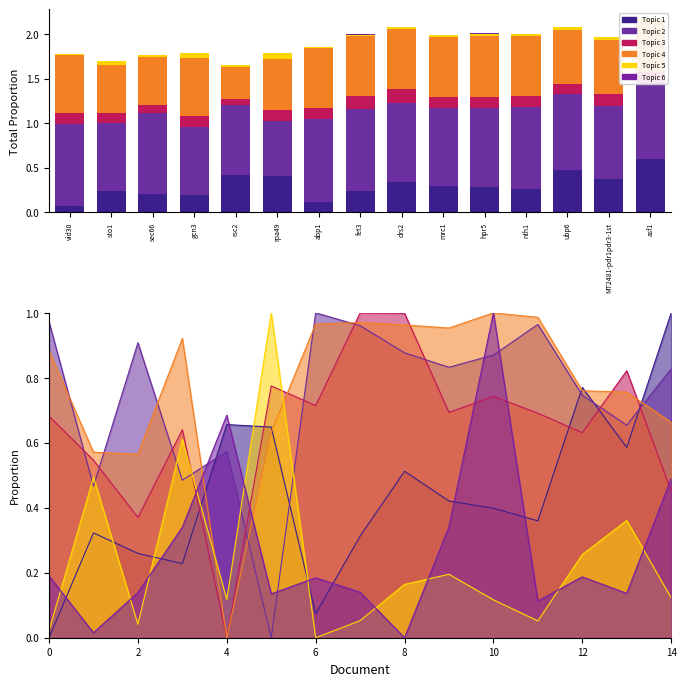

What is the label of the 14th bar from the left?

MT2481-pdr1pdr3-1st